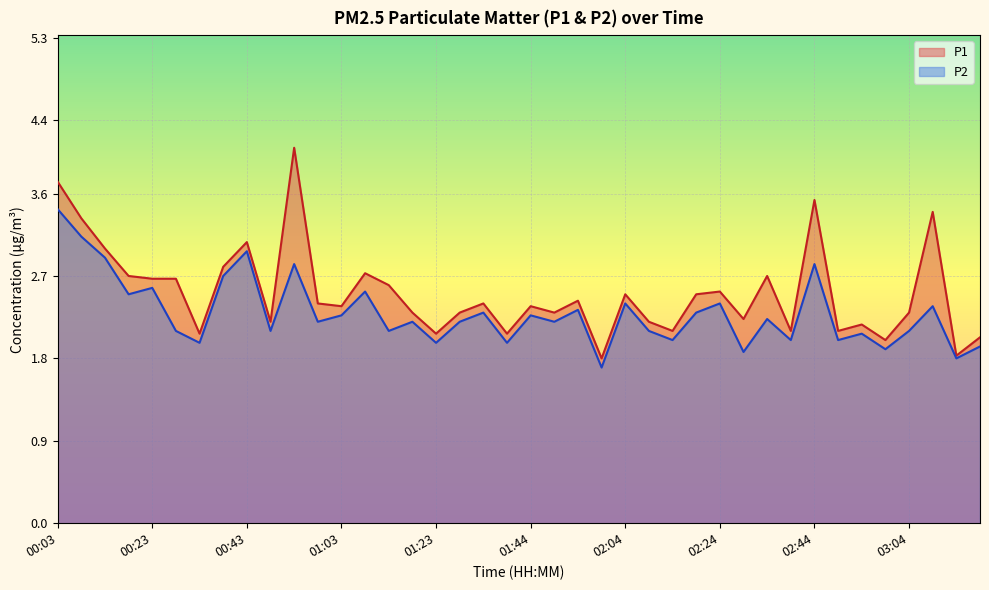

What is the label of the 6th point from the right?

02:54